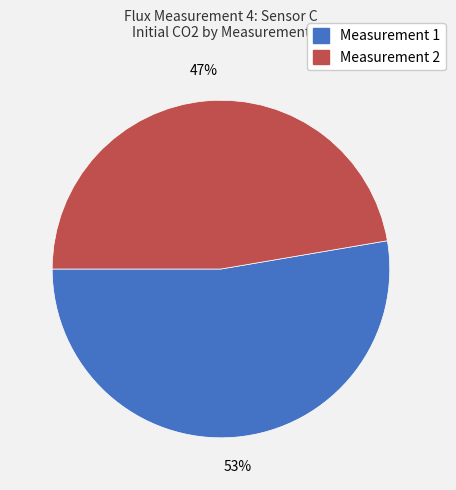

Which category has the smallest portion of the pie?

Measurement 2